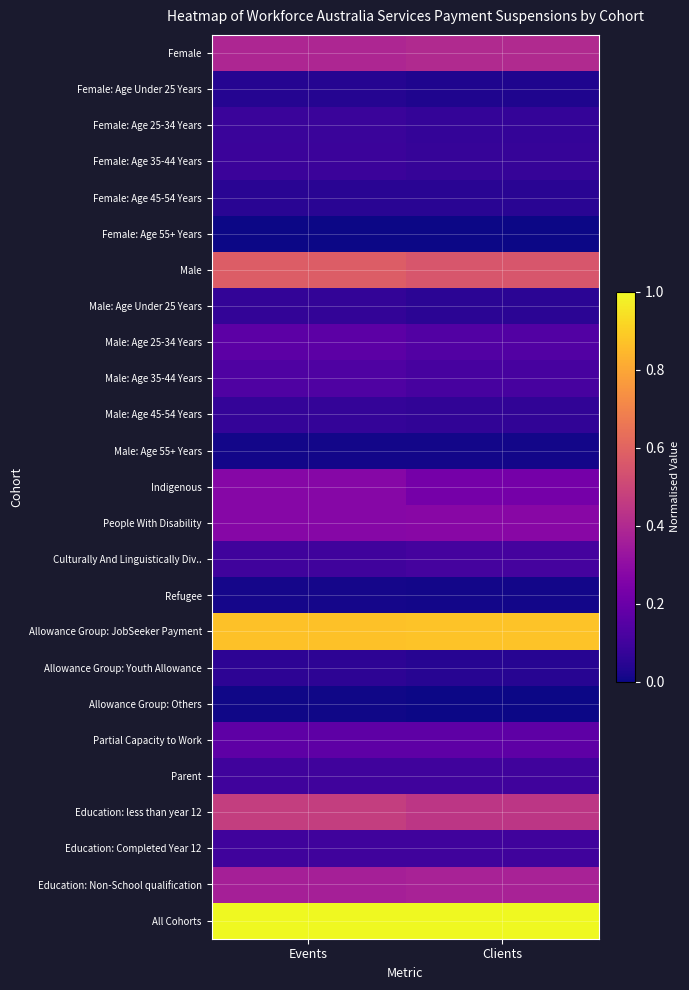

Reading right to left, what are all the values shown in this chart?

Female: Clients=0.4	Events=0.4
Female: Age Under 25 Years: Clients=0.0	Events=0.0
Female: Age 25-34 Years: Clients=0.1	Events=0.1
Female: Age 35-44 Years: Clients=0.1	Events=0.1
Female: Age 45-54 Years: Clients=0.0	Events=0.0
Female: Age 55+ Years: Clients=0.0	Events=0.0
Male: Clients=0.6	Events=0.6
Male: Age Under 25 Years: Clients=0.1	Events=0.1
Male: Age 25-34 Years: Clients=0.1	Events=0.2
Male: Age 35-44 Years: Clients=0.1	Events=0.1
Male: Age 45-54 Years: Clients=0.1	Events=0.1
Male: Age 55+ Years: Clients=0.0	Events=0.0
Indigenous: Clients=0.2	Events=0.3
People With Disability: Clients=0.3	Events=0.3
Culturally And Linguistically Div..: Clients=0.1	Events=0.1
Refugee: Clients=0.0	Events=0.0
Allowance Group: JobSeeker Payment: Clients=0.9	Events=0.9
Allowance Group: Youth Allowance: Clients=0.0	Events=0.1
Allowance Group: Others: Clients=0.0	Events=0.0
Partial Capacity to Work: Clients=0.2	Events=0.2
Parent: Clients=0.1	Events=0.1
Education: less than year 12: Clients=0.4	Events=0.5
Education: Completed Year 12: Clients=0.1	Events=0.1
Education: Non-School qualification: Clients=0.4	Events=0.4
All Cohorts: Clients=1.0	Events=1.0